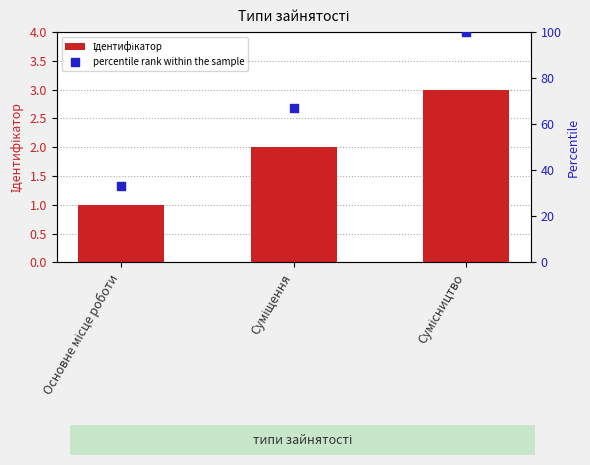

Which series contains the highest Y value?

percentile rank within the sample